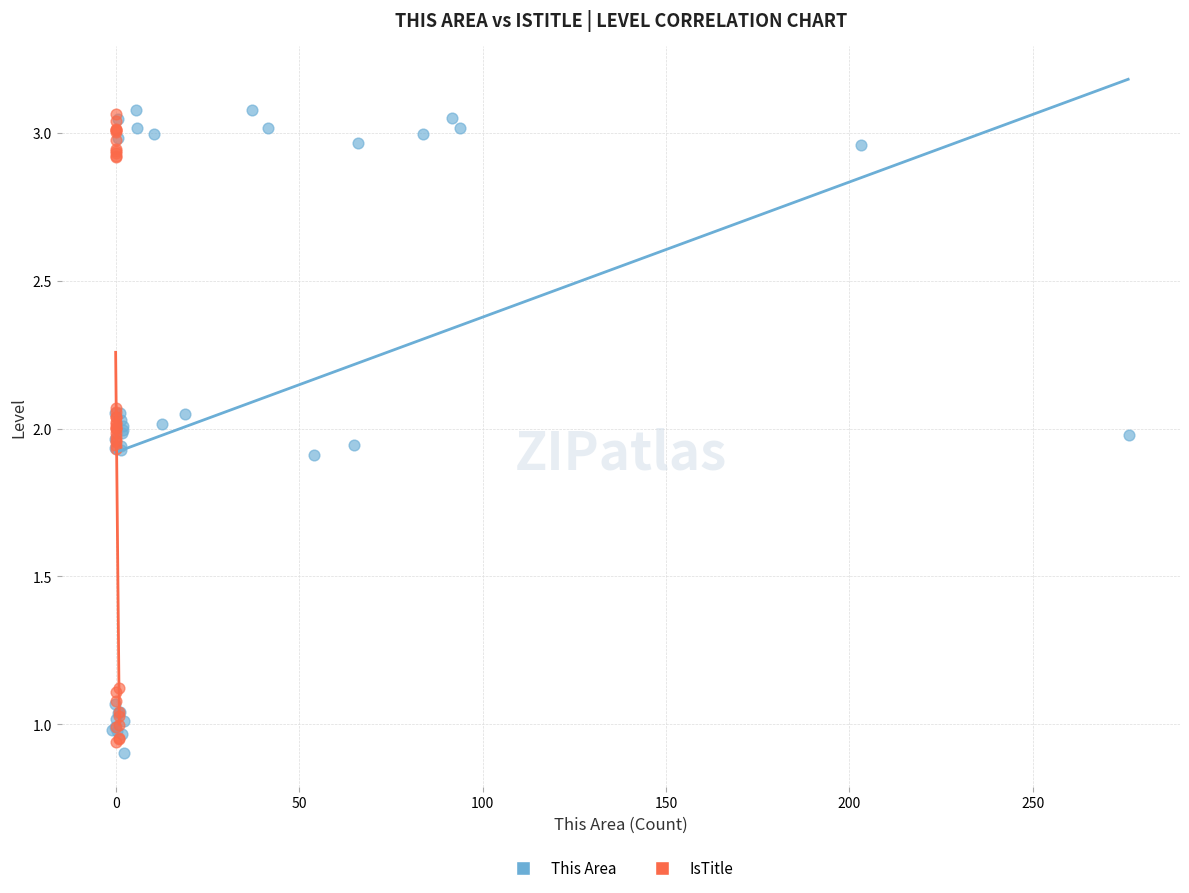

What are all the series names shown in the legend?

This Area, IsTitle